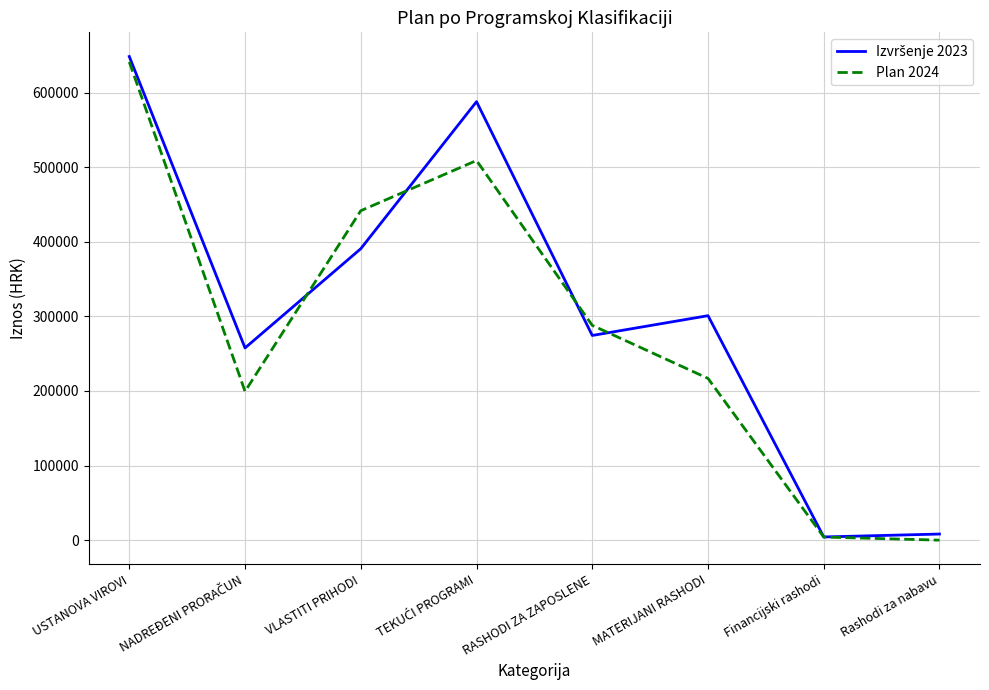

The value of Plan 2024 at VLASTITI PRIHODI is 441684.8. True or false?

True